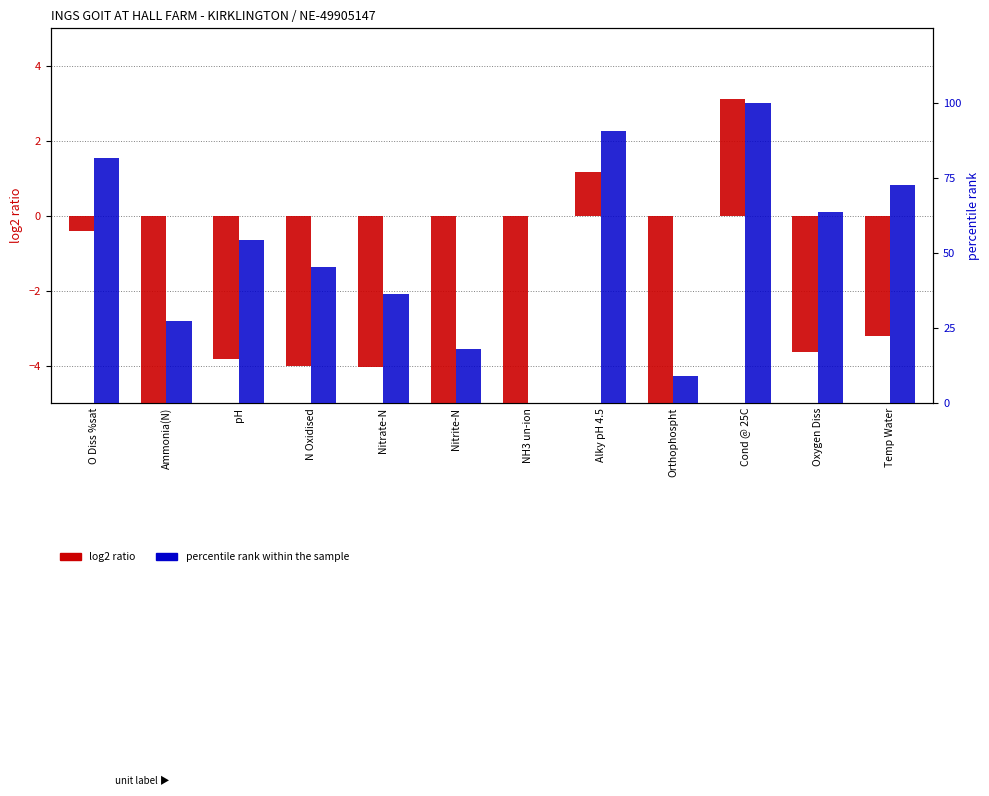

Is it true that percentile rank within the sample equals 35.7 at Ammonia(N)?

False